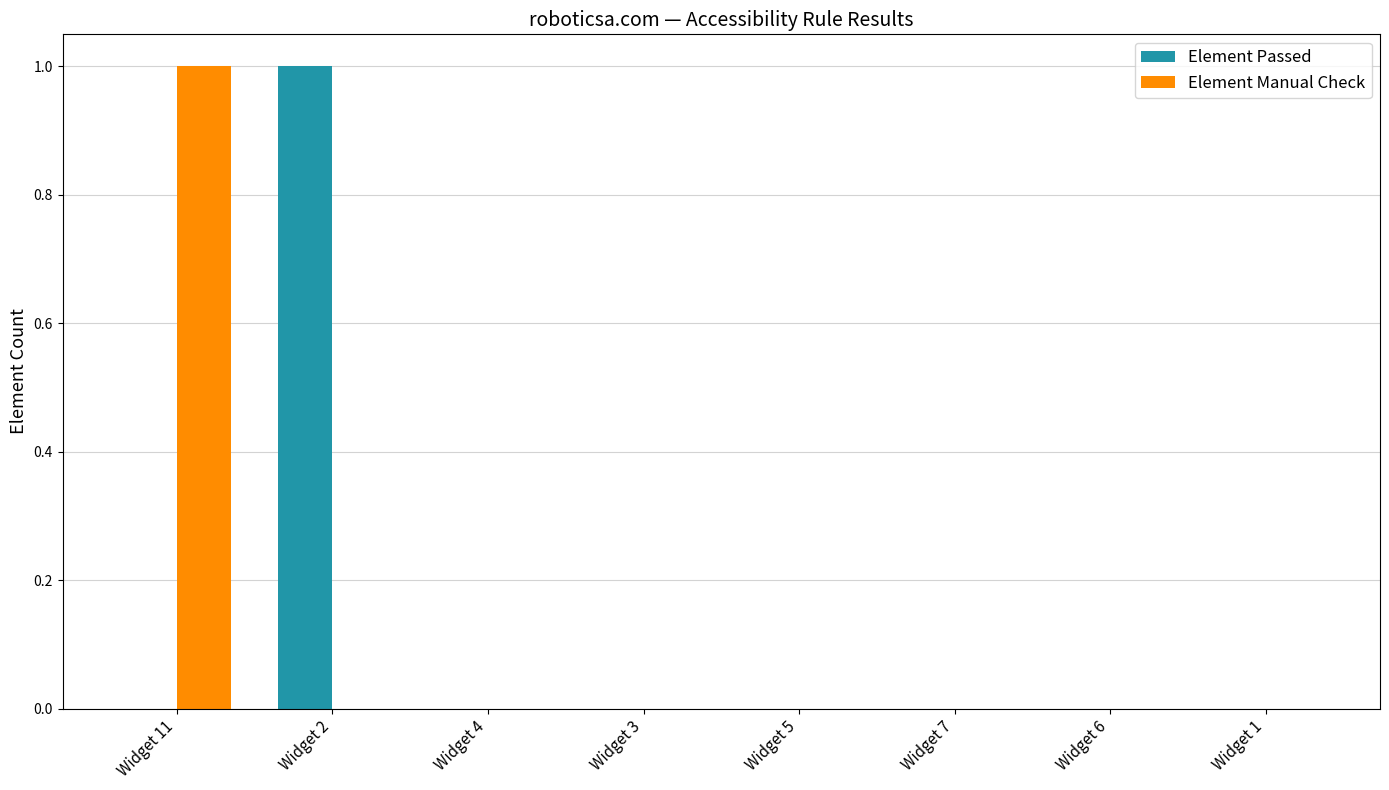

Which series changed the most between Widget 11 and Widget 1?

Element Manual Check